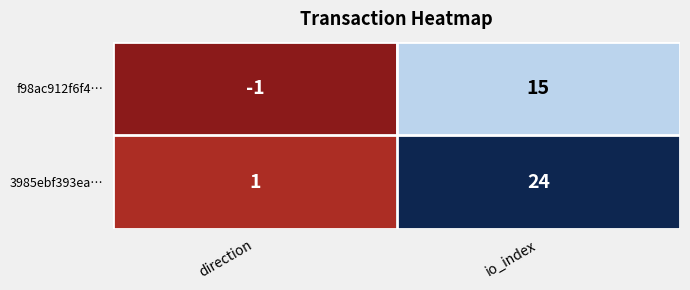

The value of 3985ebf393ea… at io_index is 24. True or false?

True